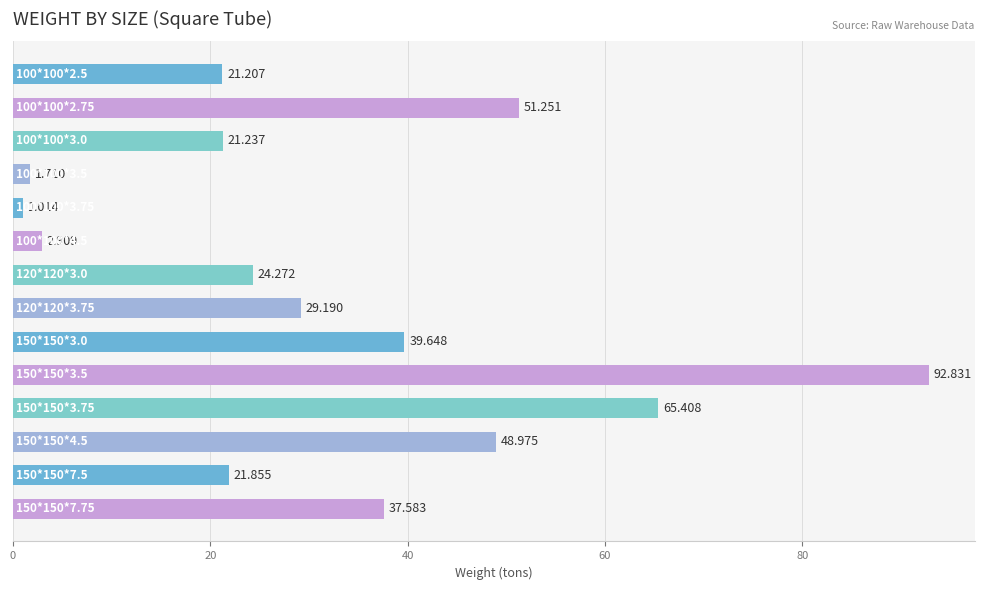

What is the difference between the second highest and second lowest values?

63.7